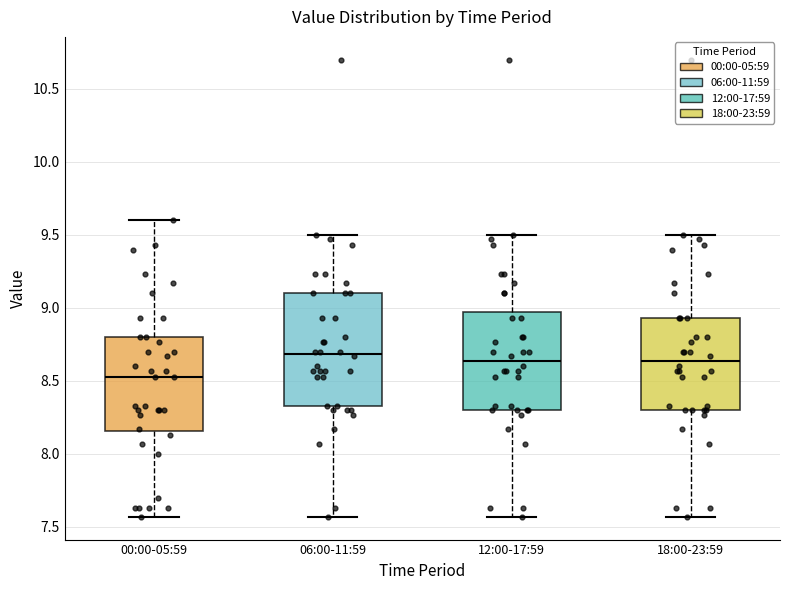

Reading left to right, transcribe this box plot: for each box, give where its median line is, the range the box spans, and where its two whiskers end, as read against the y-axis. The values are not printed on the chart, so give them approximately, as read against the axis.

00:00-05:59: median 8.55, box 8.15 to 8.80, whiskers 7.55 to 9.60
06:00-11:59: median 8.70, box 8.35 to 9.10, whiskers 7.55 to 9.50
12:00-17:59: median 8.65, box 8.30 to 8.95, whiskers 7.55 to 9.50
18:00-23:59: median 8.65, box 8.30 to 8.95, whiskers 7.55 to 9.50